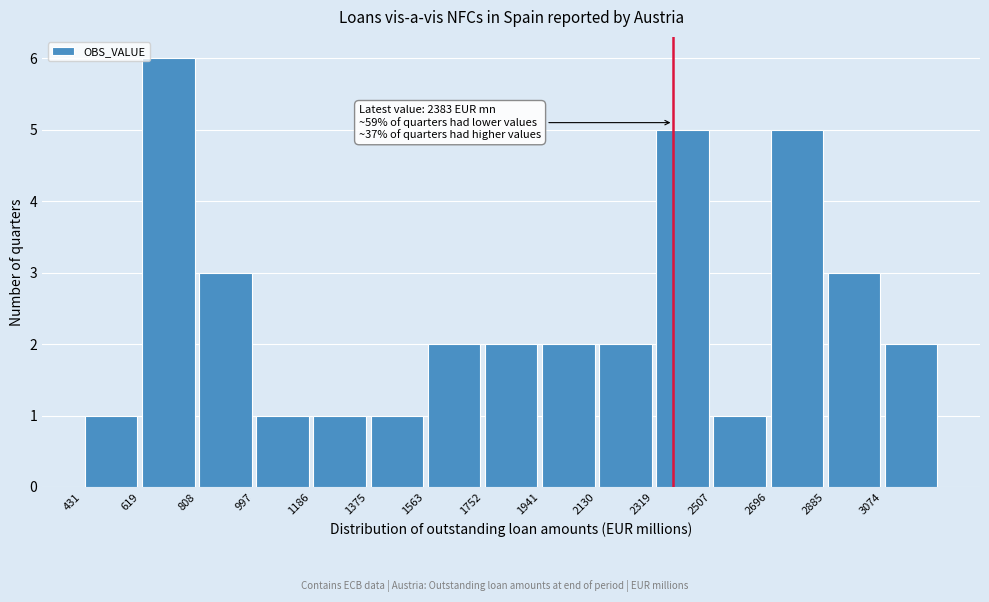

Over which range of the x-axis is the bar tallest?

620 to 800